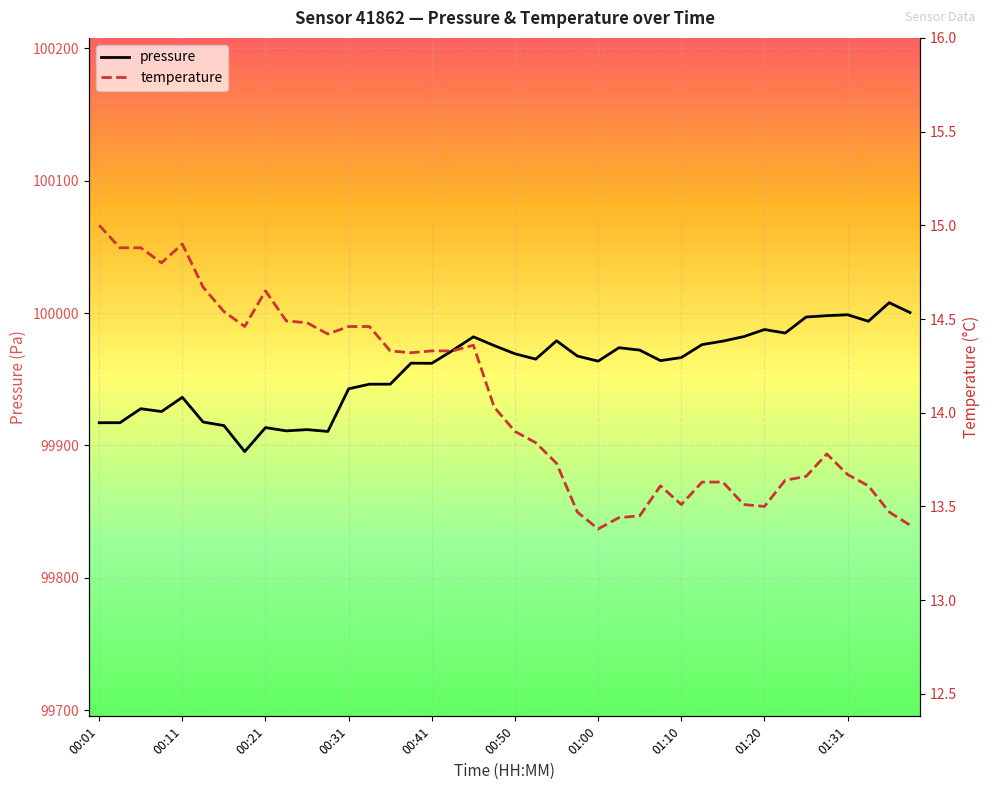

True or false: pressure and temperature intersect in this chart.

False